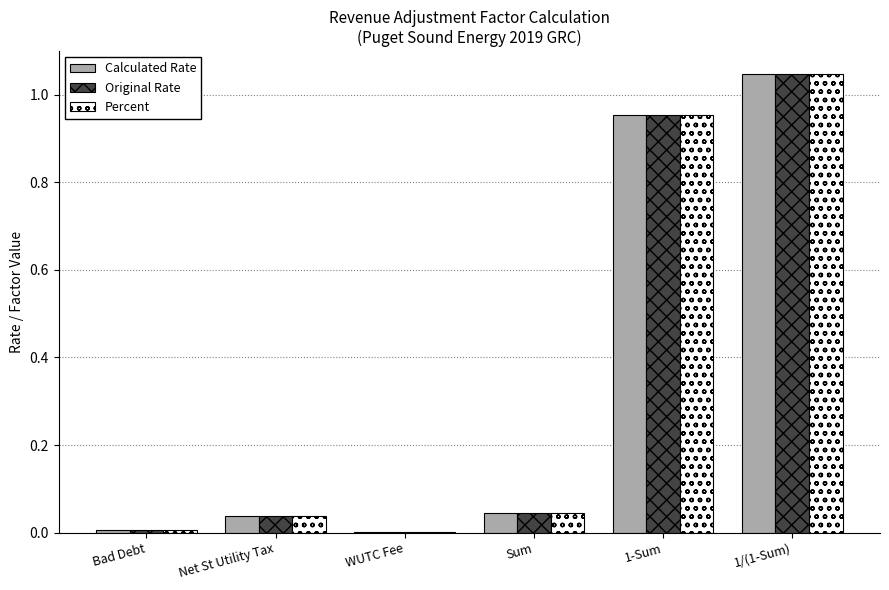

At which category does the chart reach its peak across all series?

1/(1-Sum)